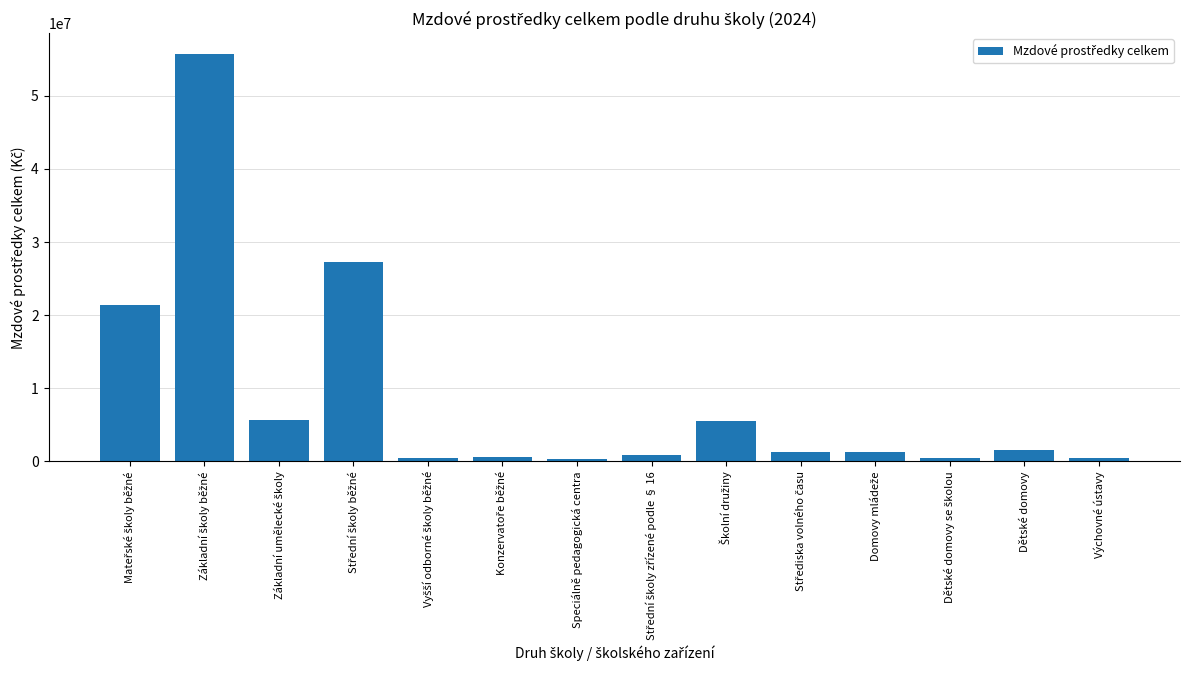

What is the value of the 10th bar from the left?

1242130.5